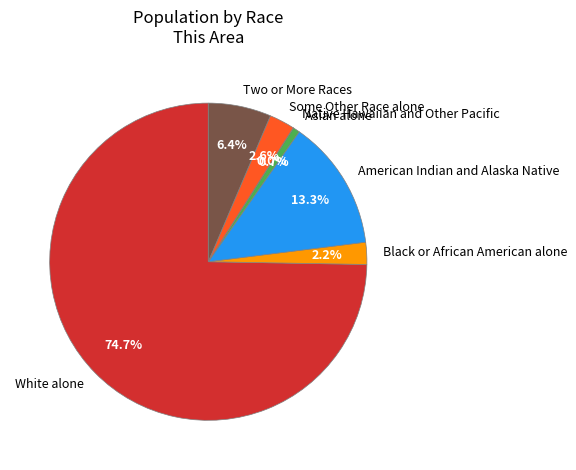

Which slice is the largest?

White alone